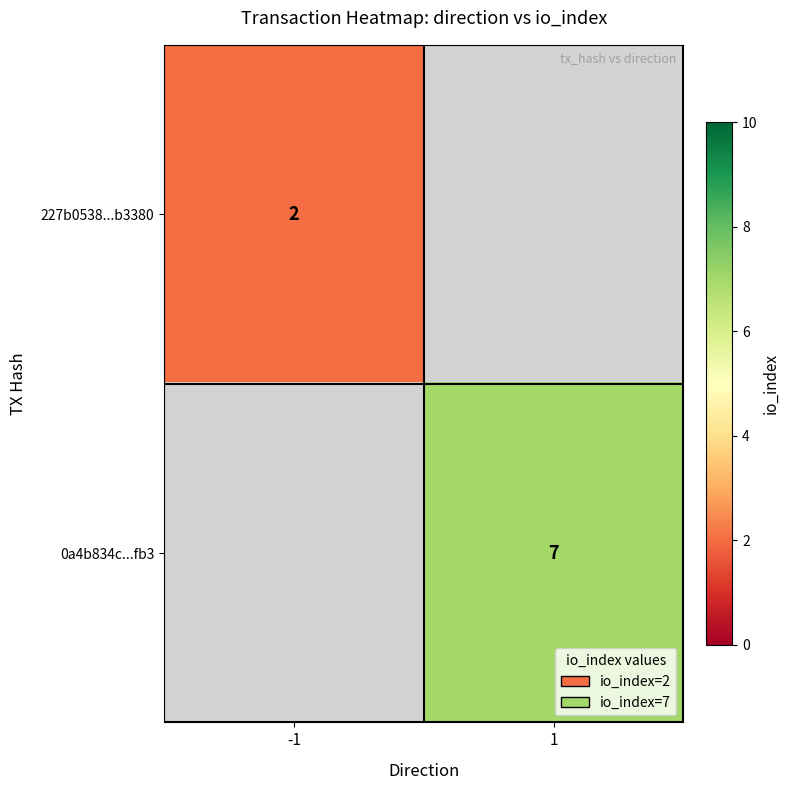

The value of 0a4b834c...fb3 at 1 is 3.6. True or false?

False